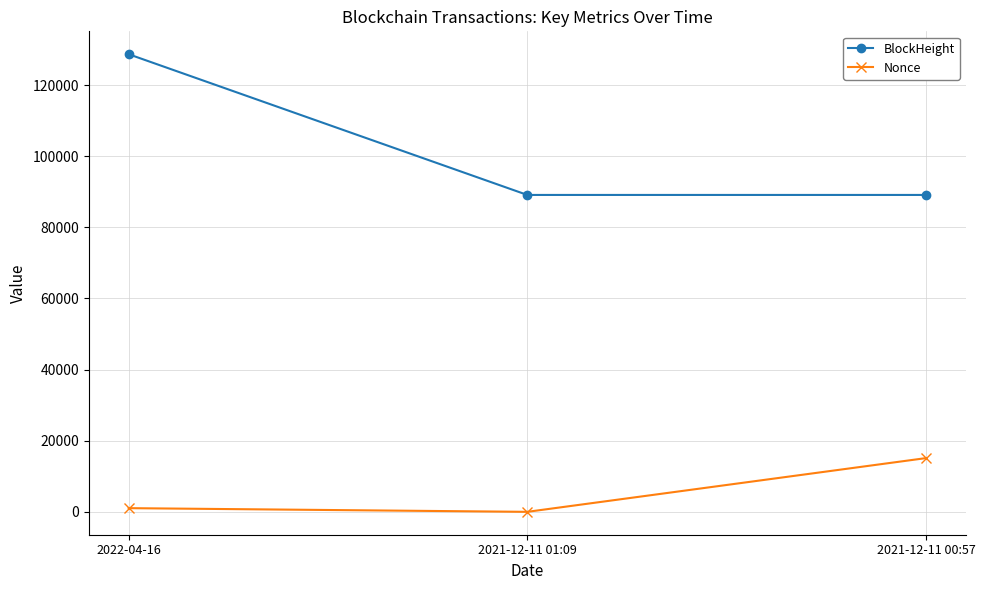

What is the difference between the BlockHeight values at 2022-04-16 and 2021-12-11 00:57?

39574